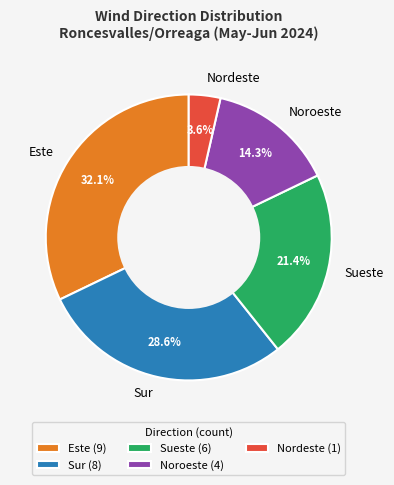

To the nearest percent, what is the average slice percentage?

20%